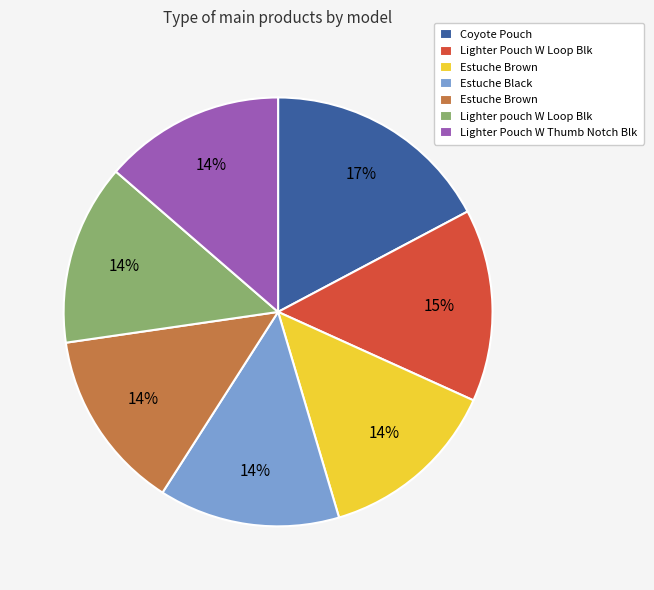

Is there a majority slice in this chart?

No